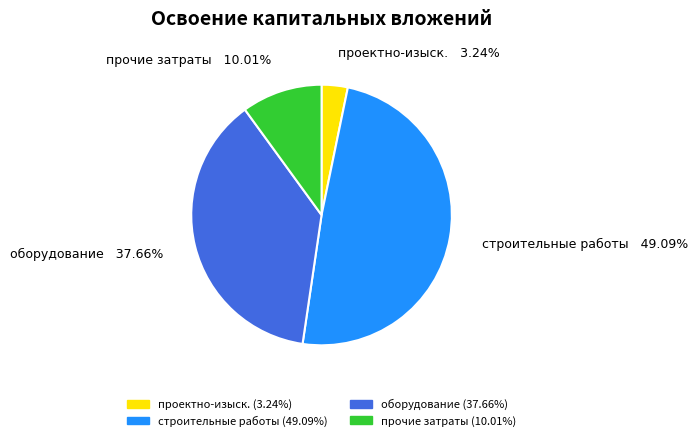

Which has a higher value, оборудование or проектно-изыск.?

оборудование